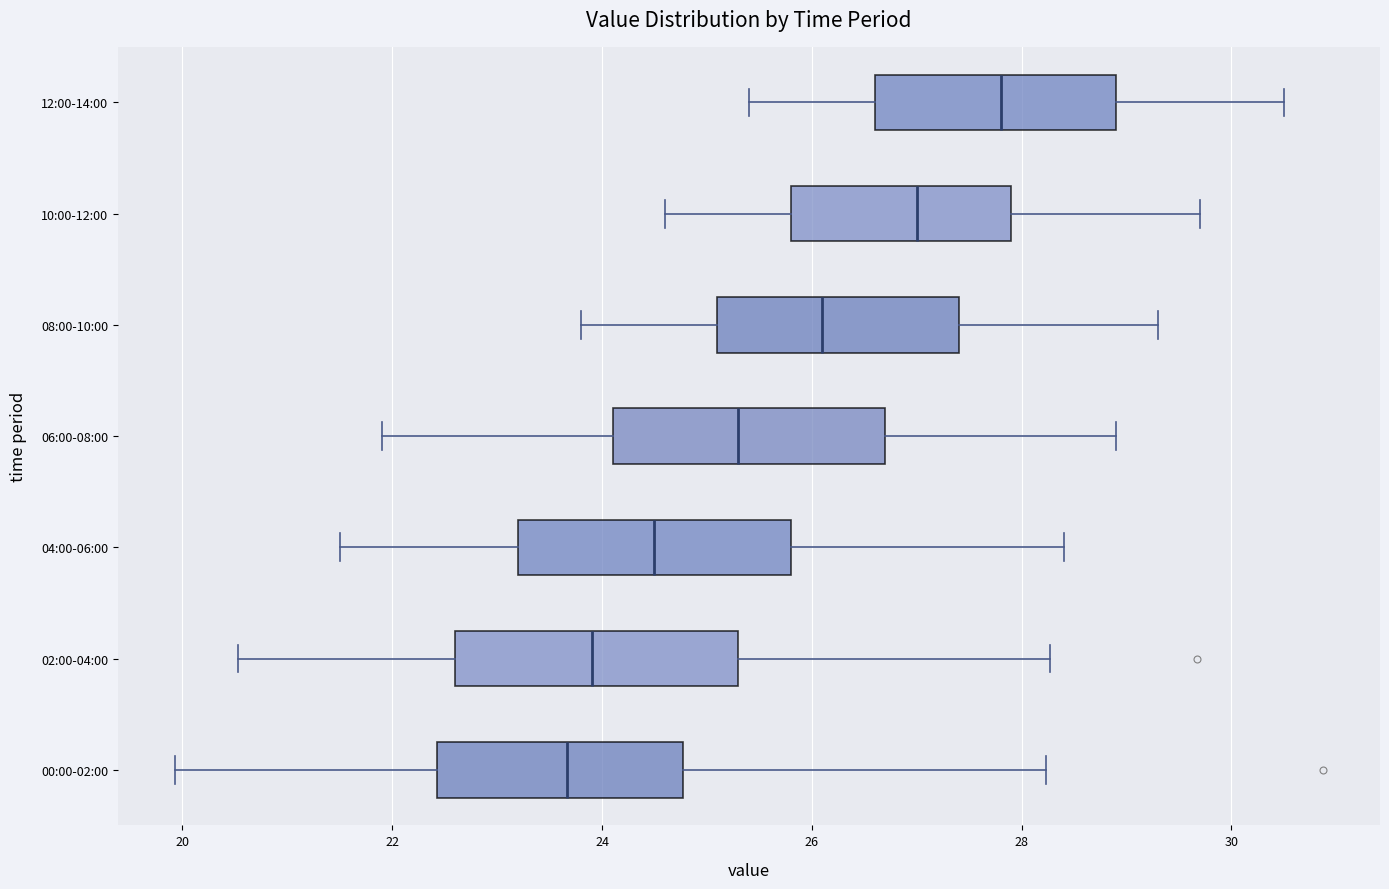

Where does the median line of the box for 04:00-06:00 sit on the x-axis? The values are not printed on the chart, so give them approximately, as read against the axis.

24.6